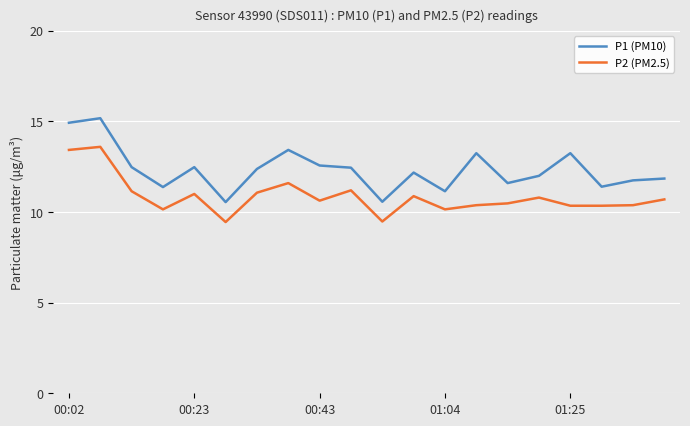

How many distinct data groups are displayed?

2